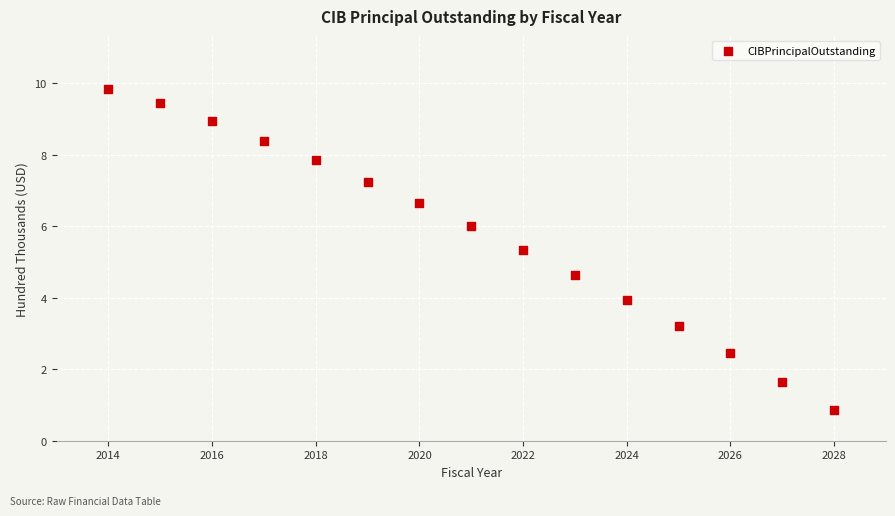

What is the range of Y values (max minus min)?

9.0